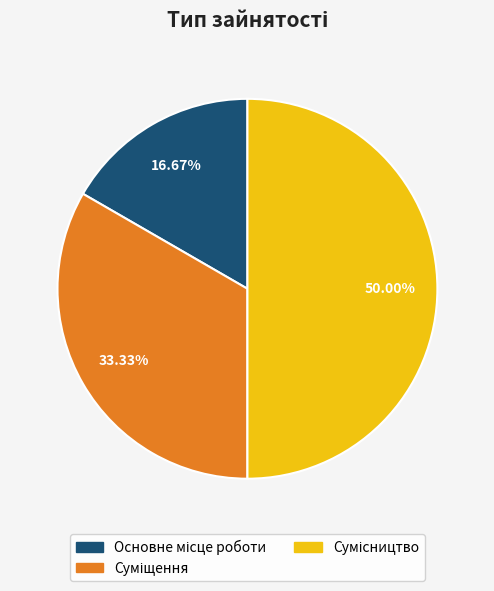

Rank the categories by value from lowest to highest.

Основне місце роботи, Суміщення, Сумісництво